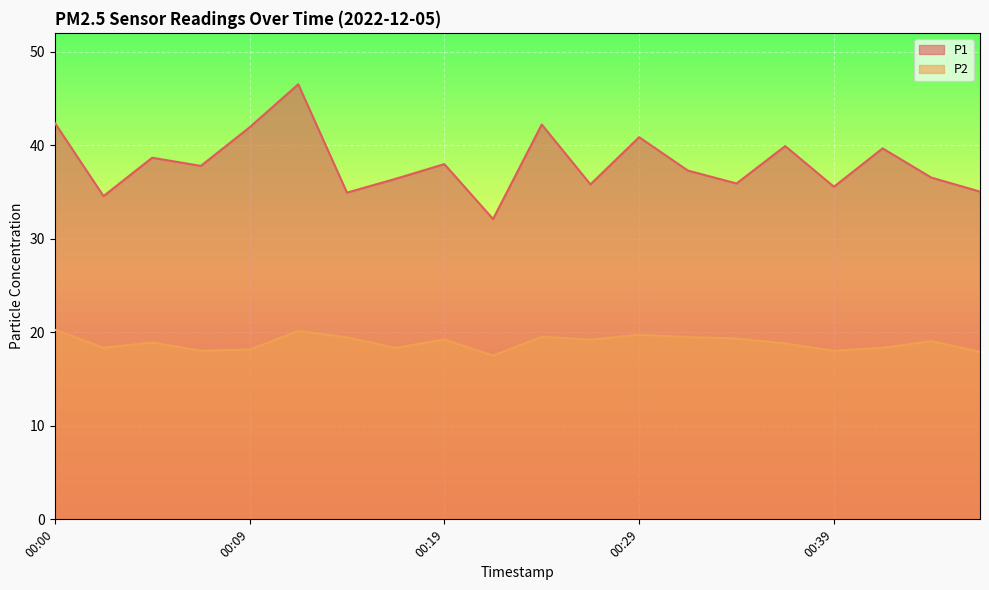

How many data points does each series have?

20